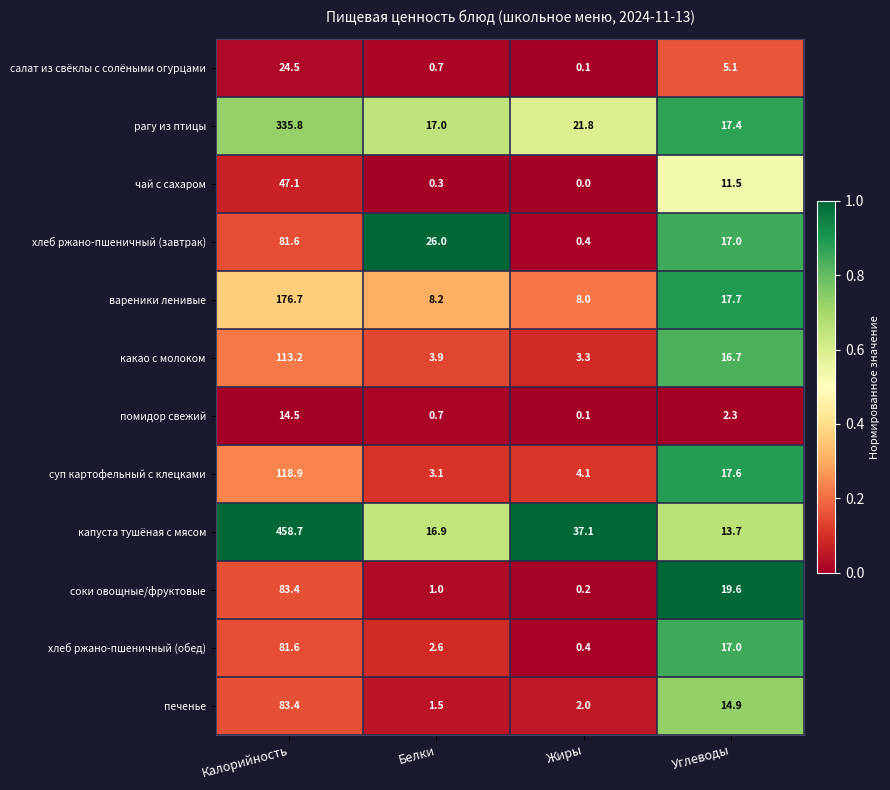

Count the number of data series in this chart.

12